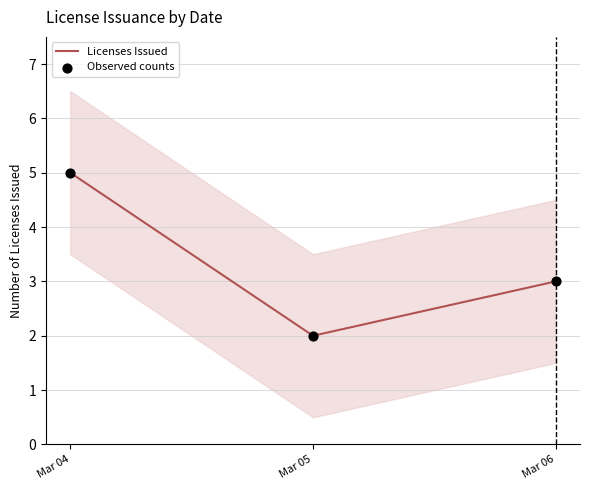

Which series contains the lowest Y value?

Licenses Issued